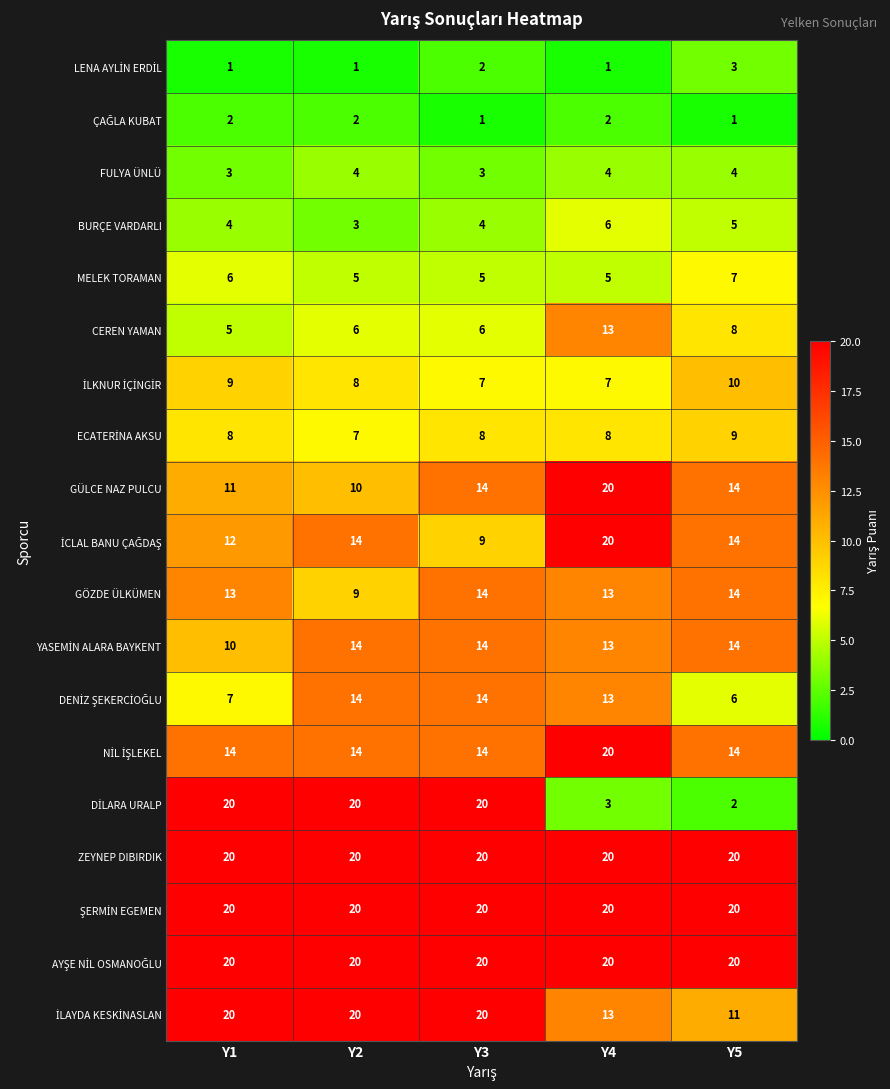

At how many categories does at least one series exceed 5?

5